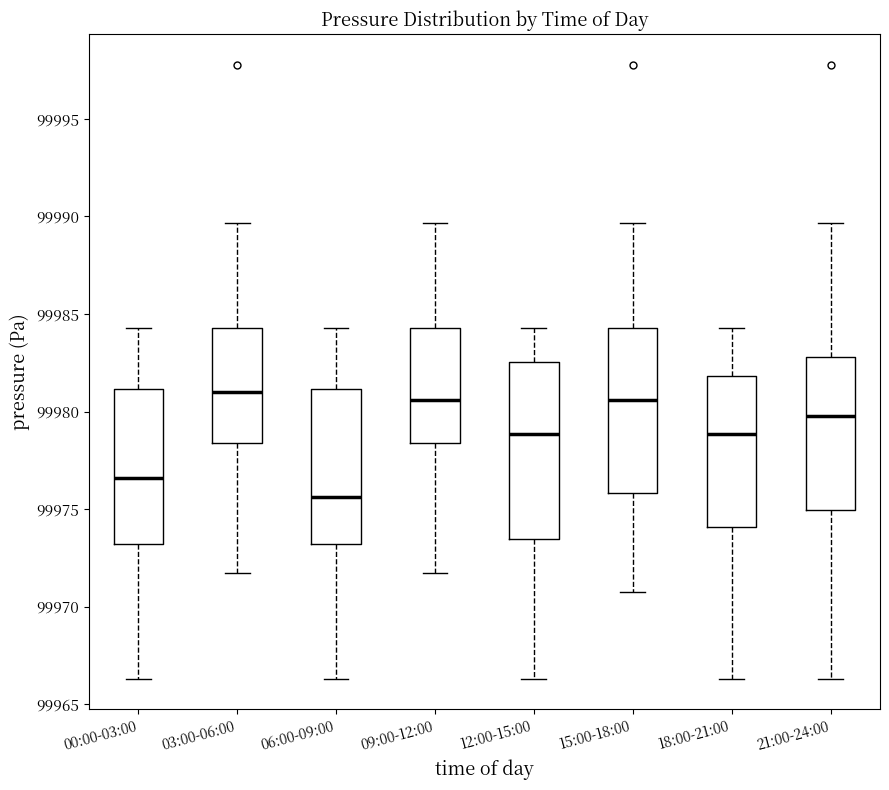

Where does the lower whisker of the box for 00:00-03:00 end on the y-axis? The values are not printed on the chart, so give them approximately, as read against the axis.

99966.5